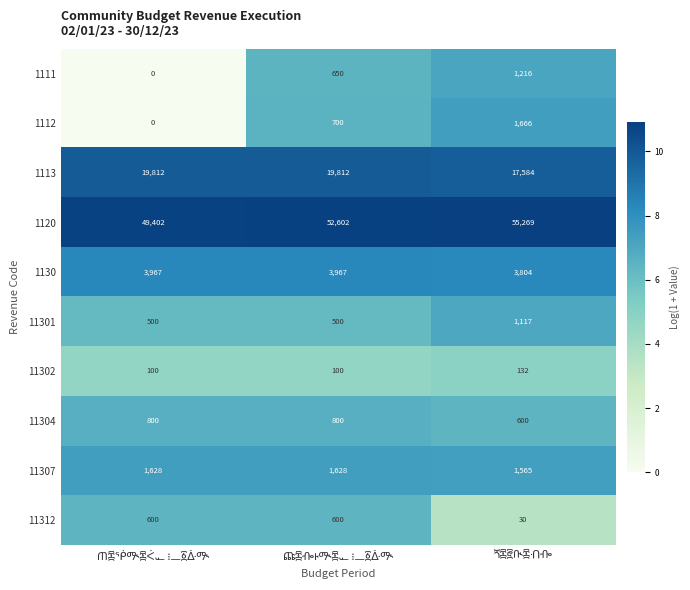

Which series has the widest spread of values?

1120